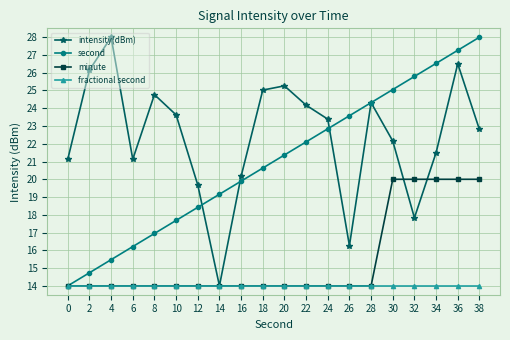

List the series in order of their overall mean, highest first.

intensity(dBm), second, minute, fractional second